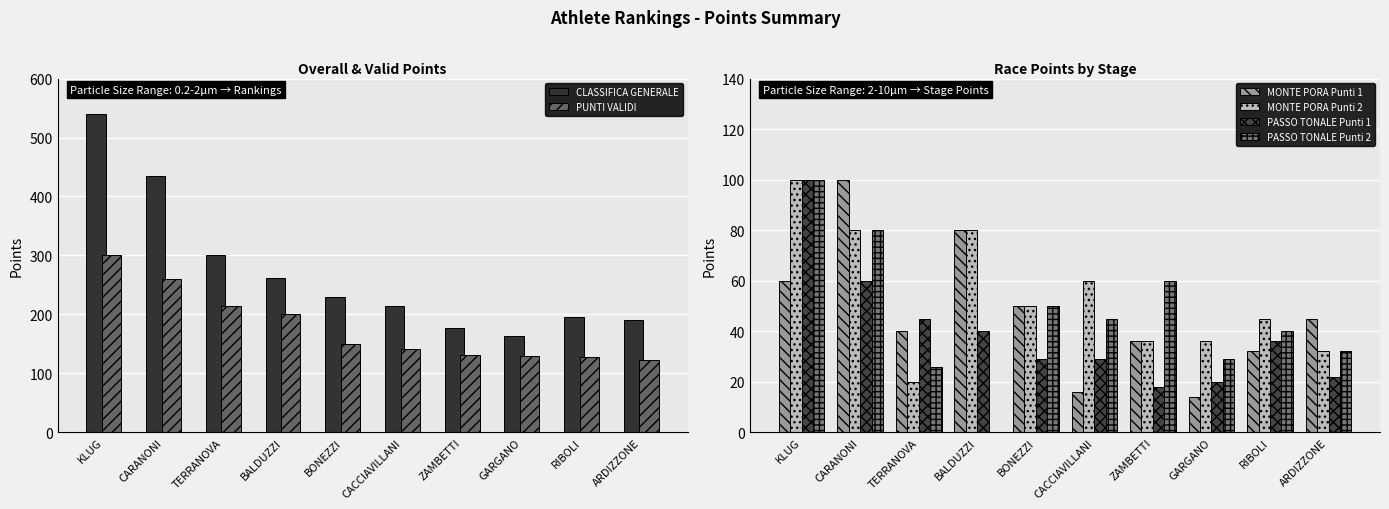

What is the difference between the PASSO TONALE Punti 2 values at ARDIZZONE and GARGANO?

3